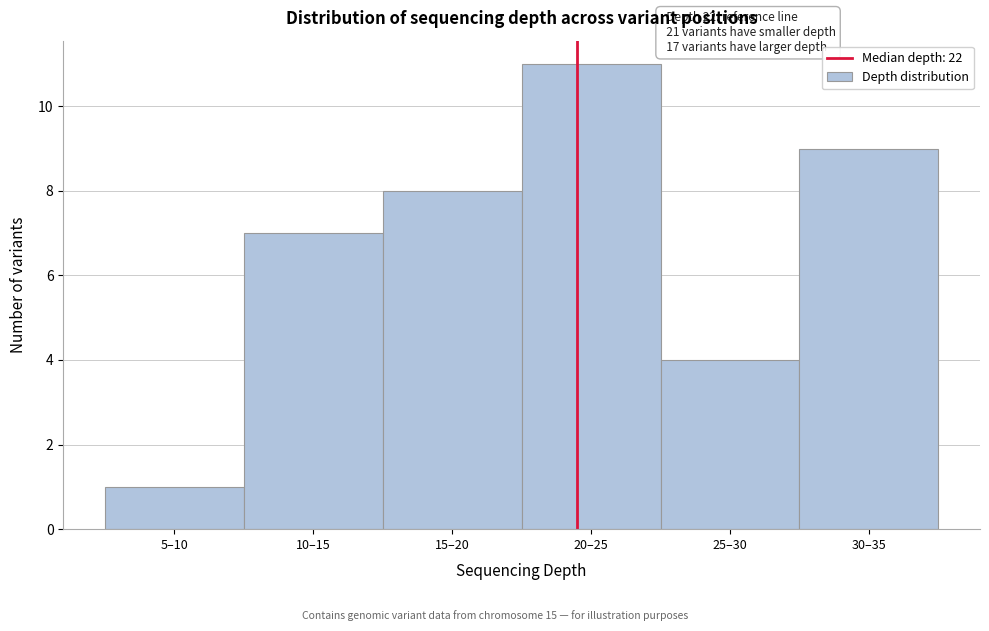

Reading right to left, transcribe all the data shown in this chart.

30–35=9	25–30=4	20–25=11	15–20=8	10–15=7	5–10=1